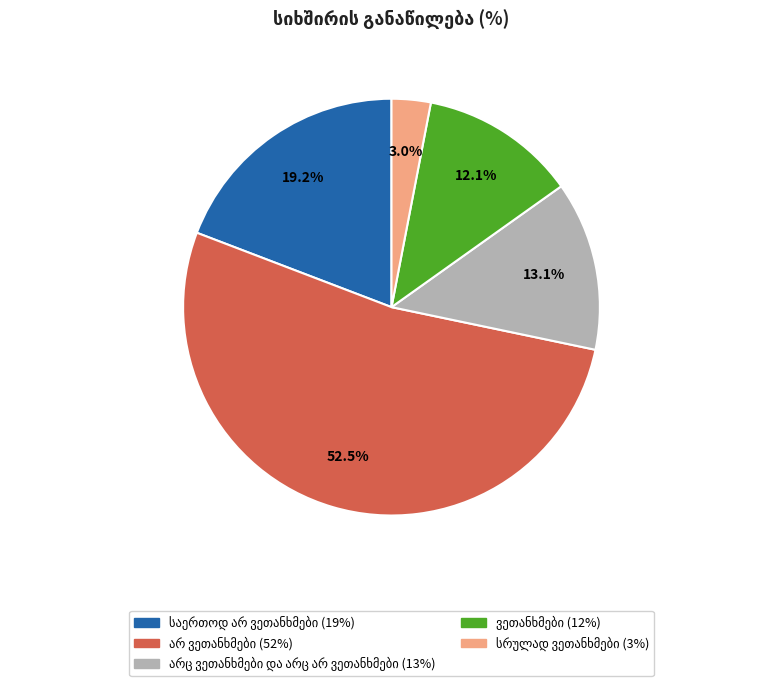

Does any single category account for the majority?

Yes